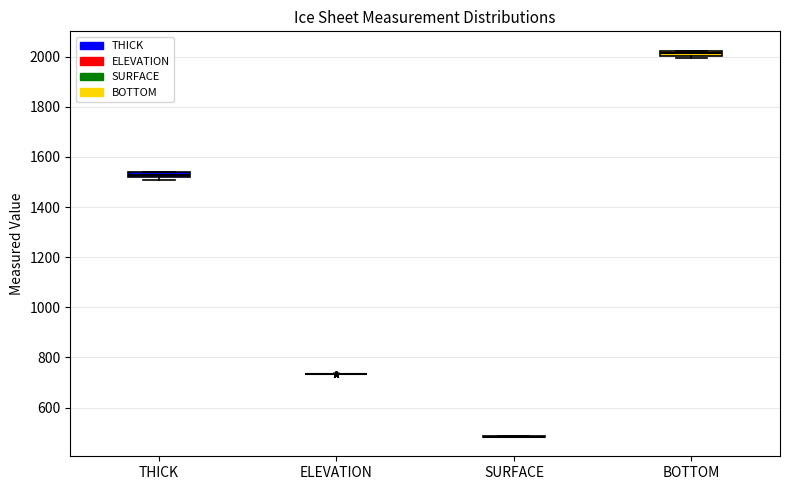

Where is the upper edge of the box for THICK on the y-axis? The values are not printed on the chart, so give them approximately, as read against the axis.

1540